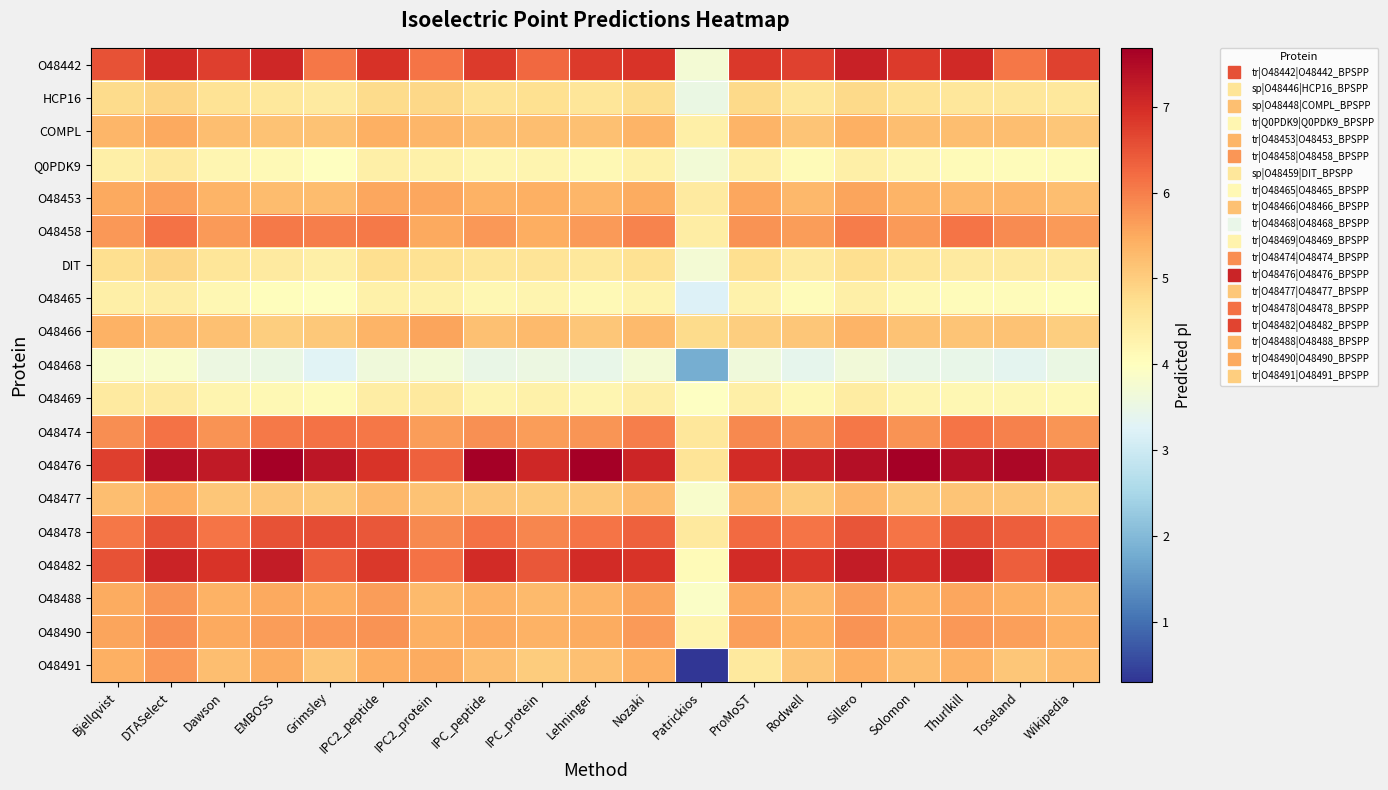

Which series has the largest total across all categories?

O48476